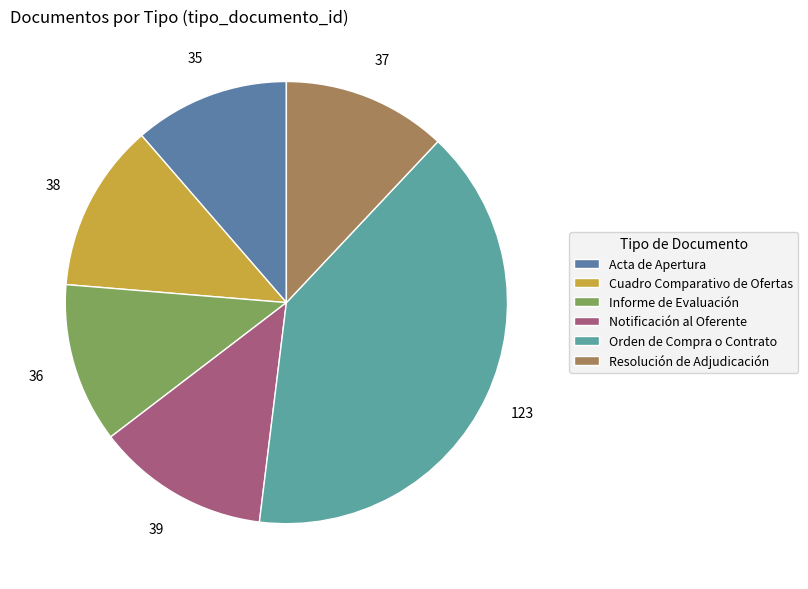

How many segments does this pie chart have?

6